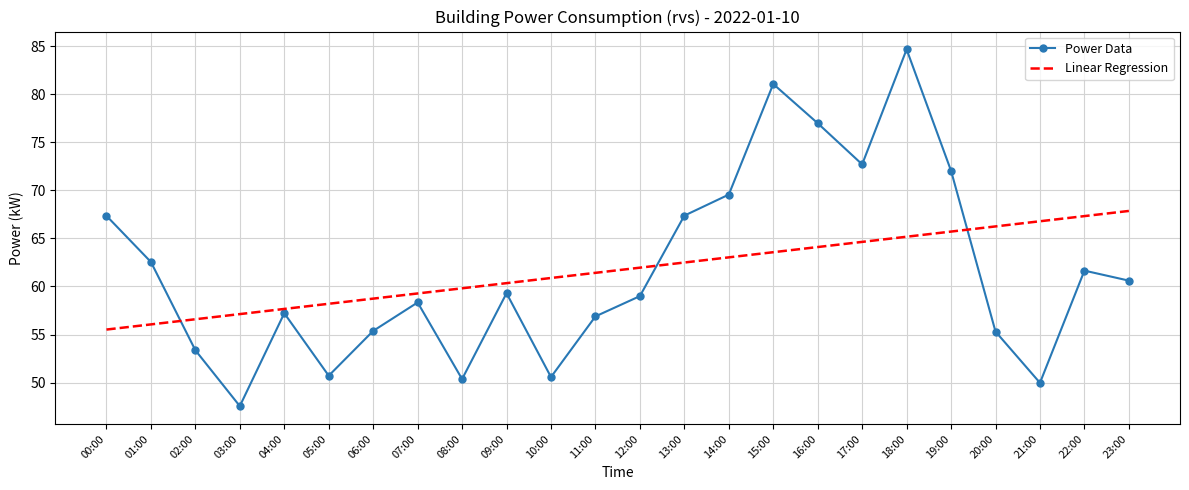

What position from the right is 07:00?

17